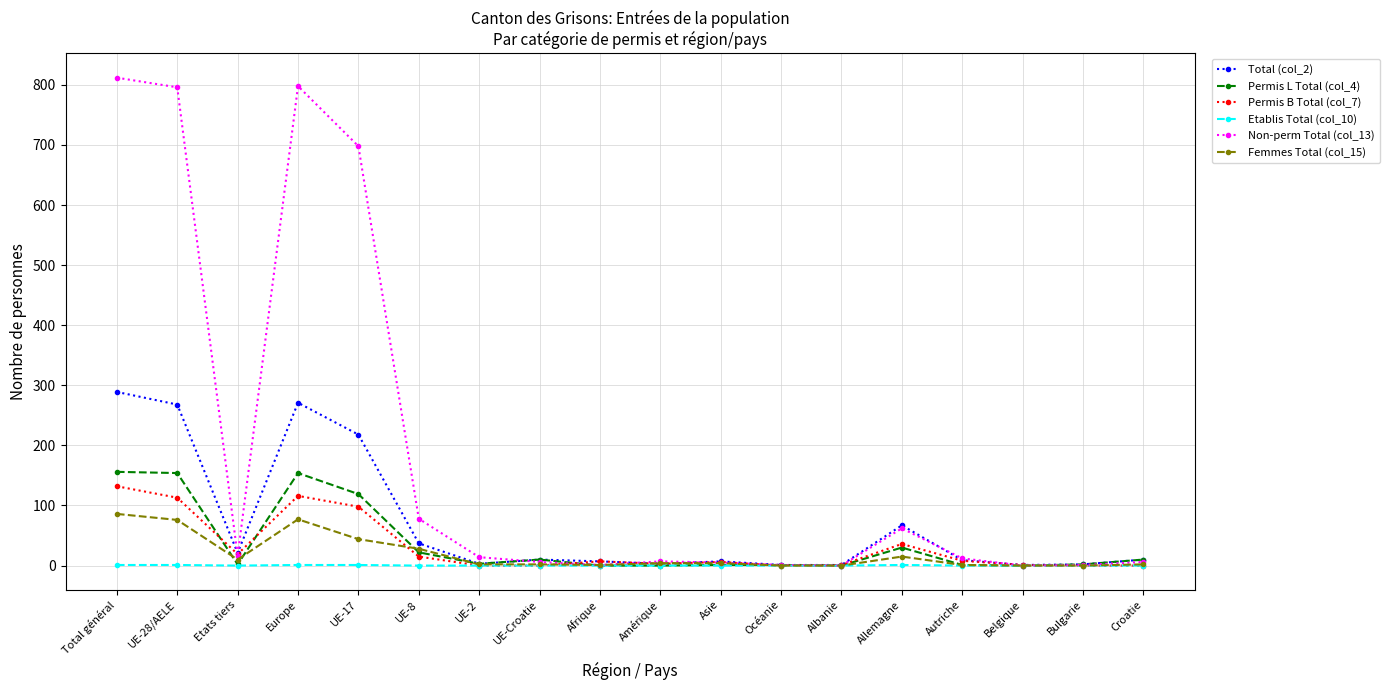

Count the number of categories in the chart.

18